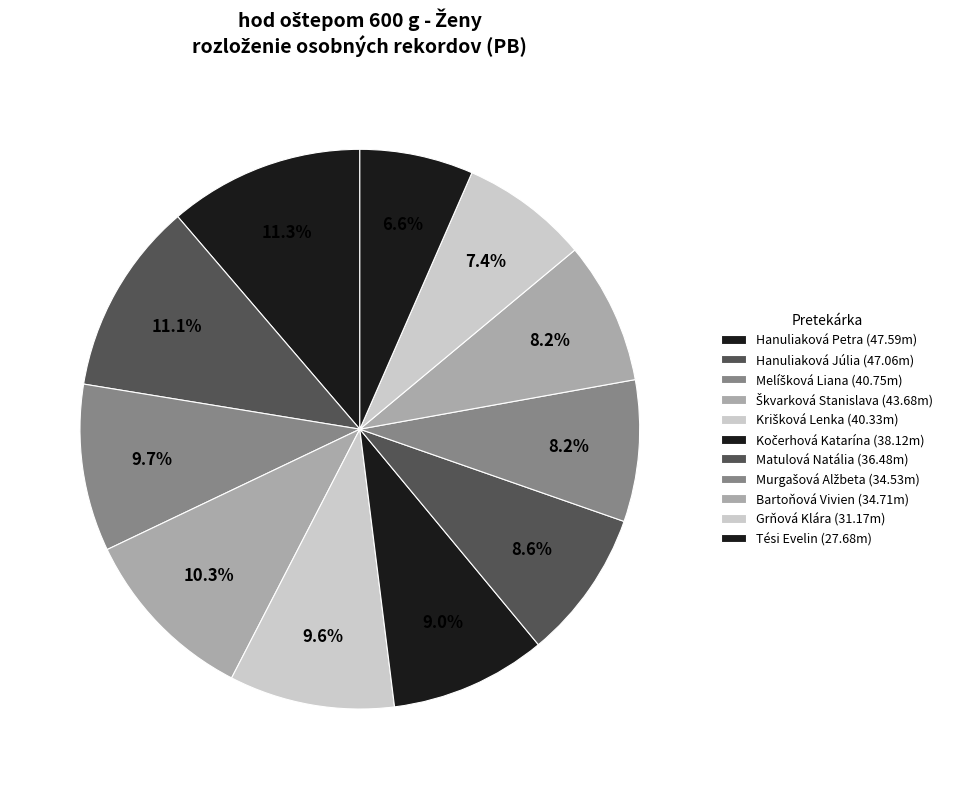

Does Bartoňová Vivien account for over 50% of the chart?

No